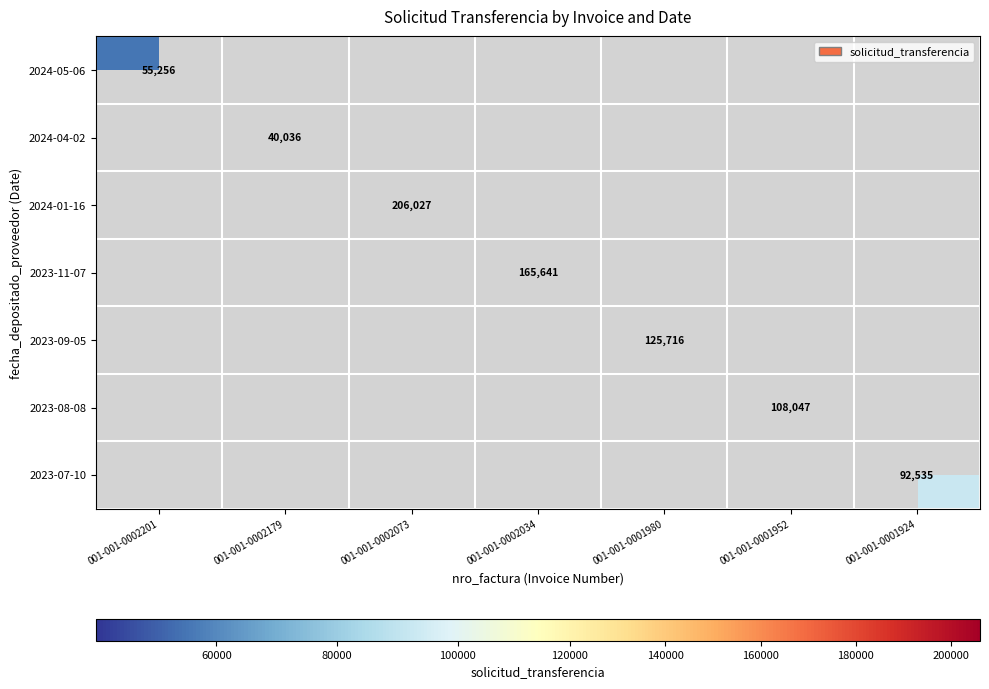

The value of 2023-09-05 at 001-001-0001980 is 45720. True or false?

False